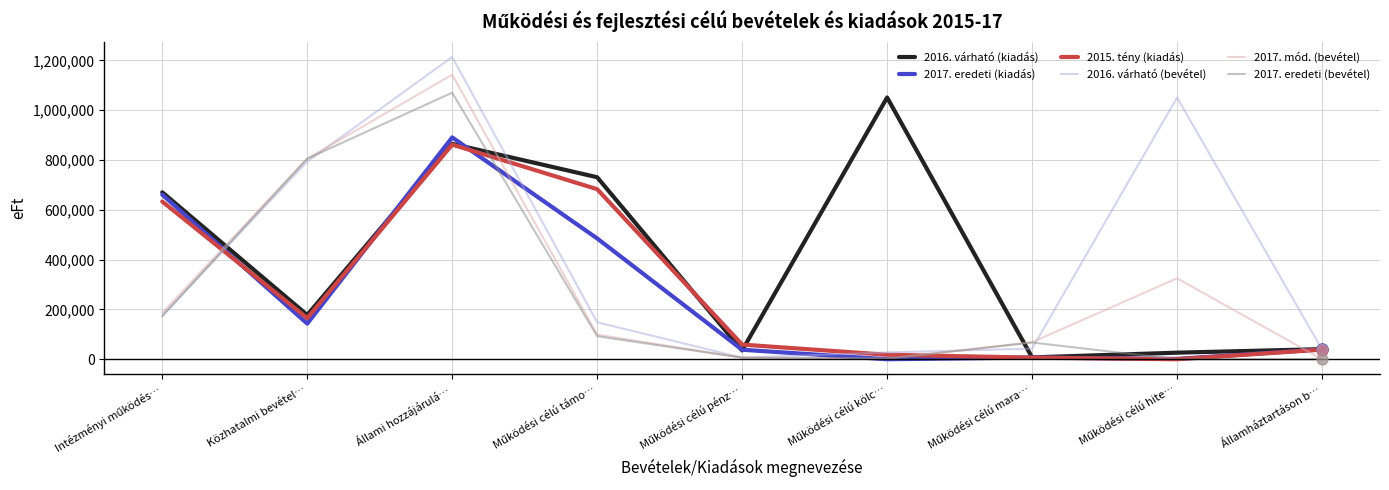

Which series has the largest range (max minus min)?

2016. várható (bevétel)